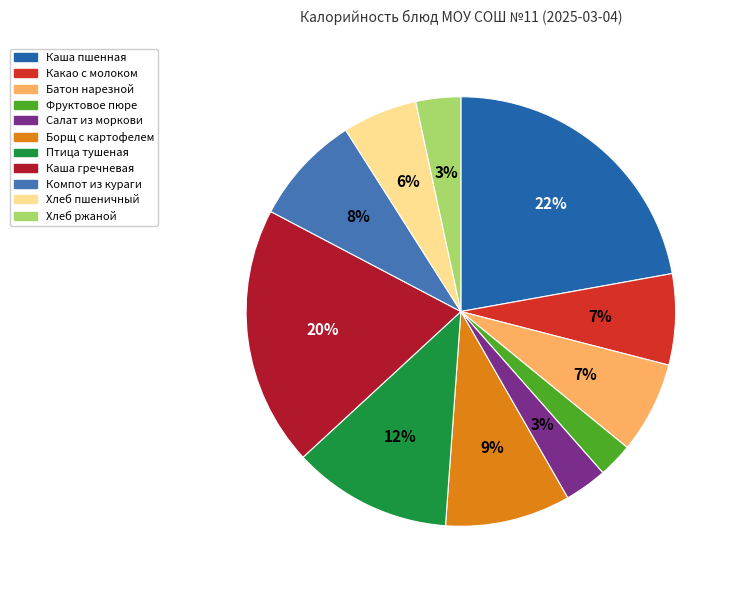

Rank the categories by value from lowest to highest.

Фруктовое пюре, Салат из моркови, Хлеб ржаной, Хлеб пшеничный, Какао с молоком, Батон нарезной, Компот из кураги, Борщ с картофелем, Птица тушеная, Каша гречневая, Каша пшенная